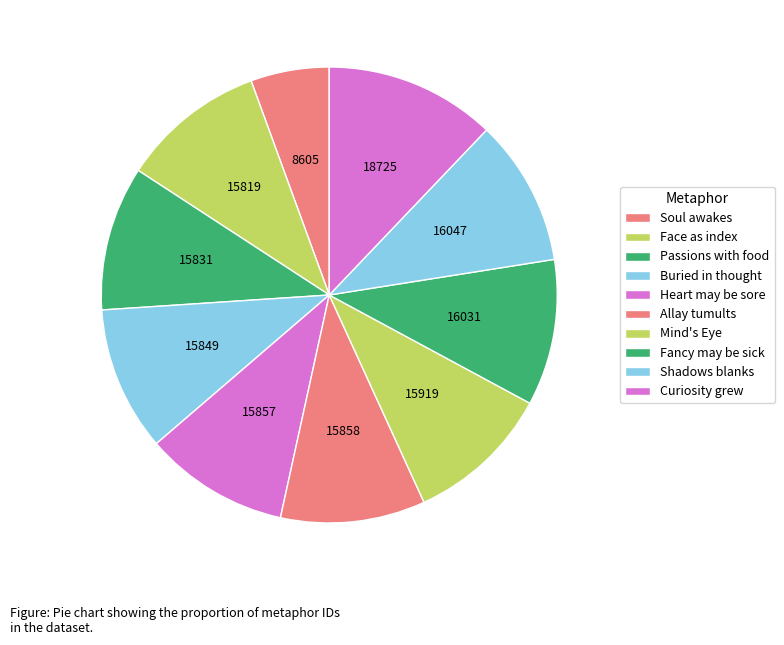

What percentage is the Shadows blanks slice, to the nearest percent?

10%